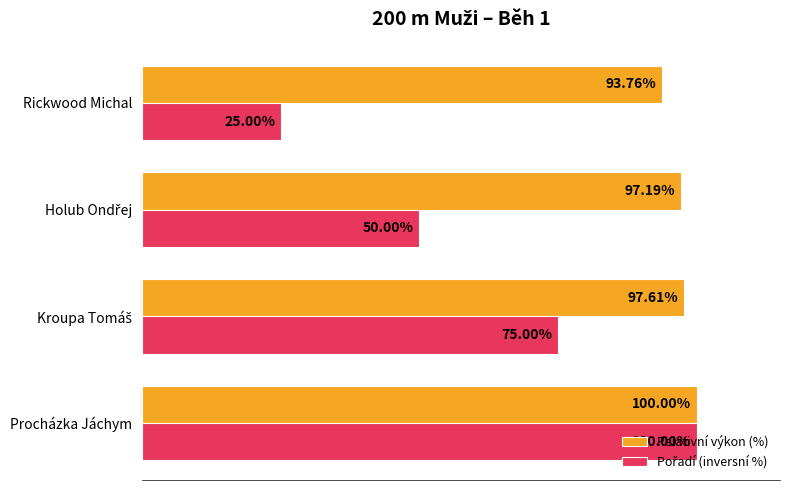

At which category does the chart reach its peak across all series?

Procházka Jáchym